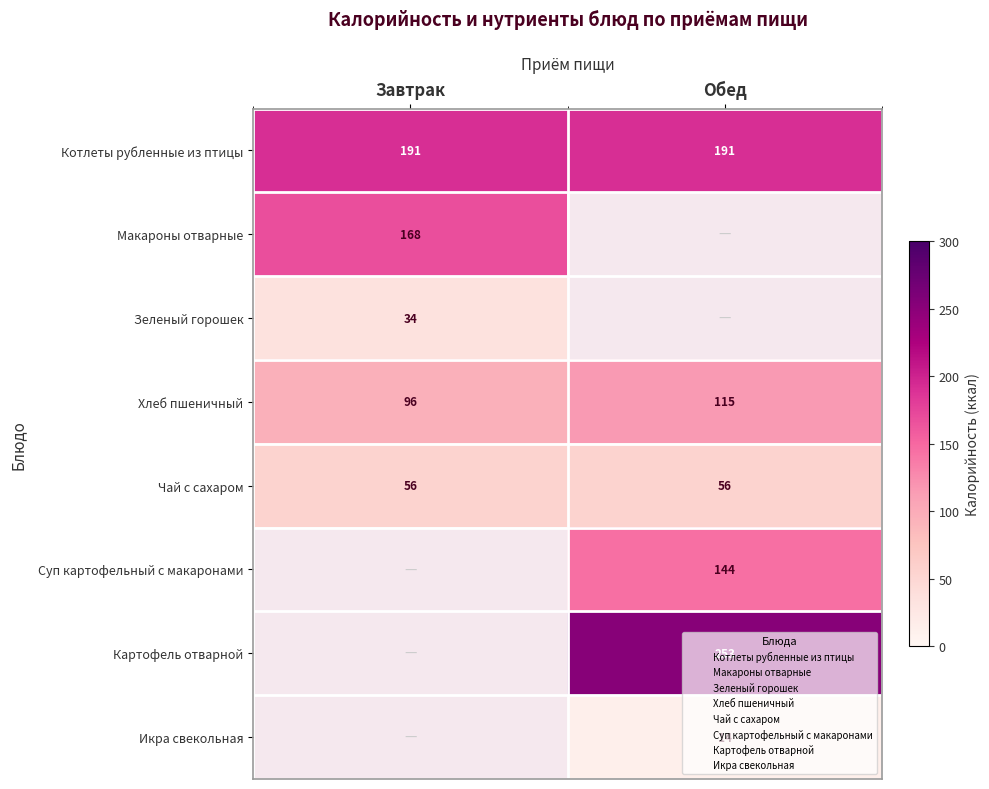

What is the average value of the Котлеты рубленные из птицы series?

191